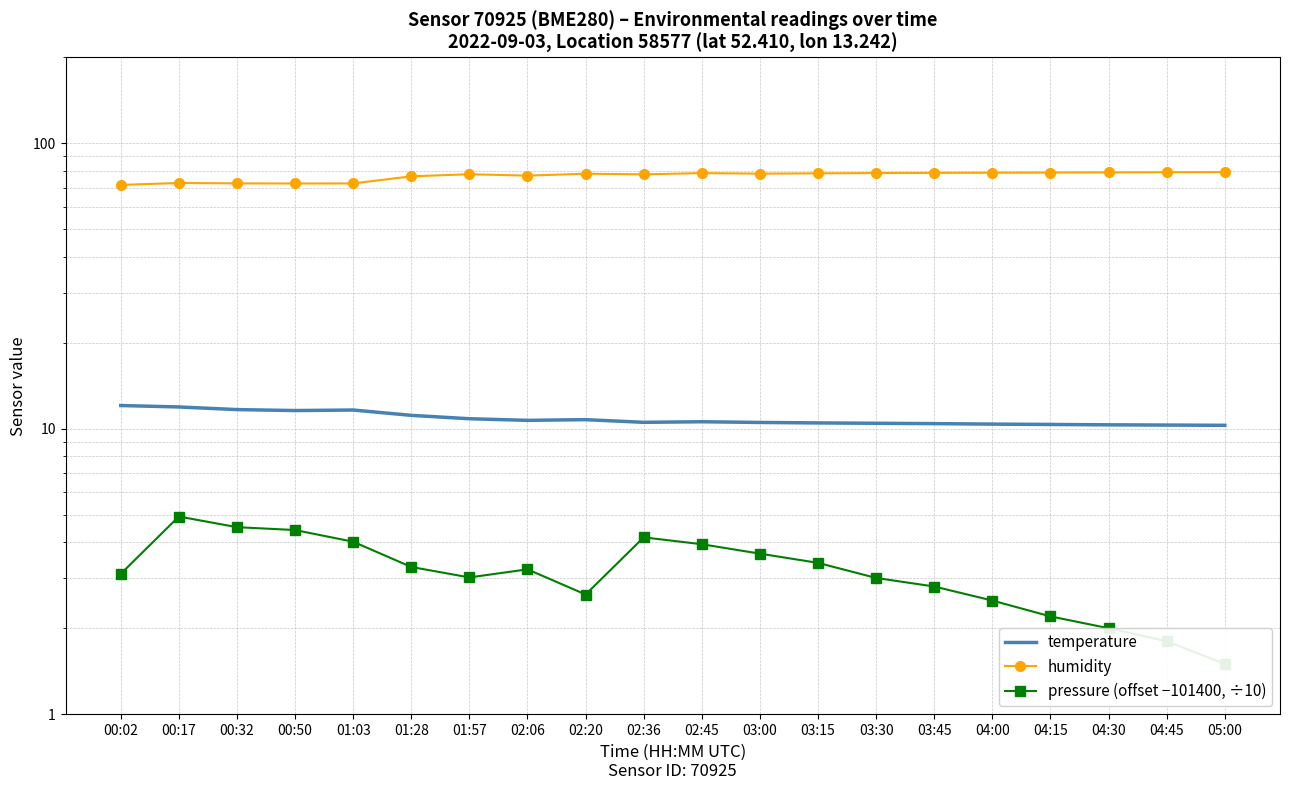

Count the number of data series in this chart.

3